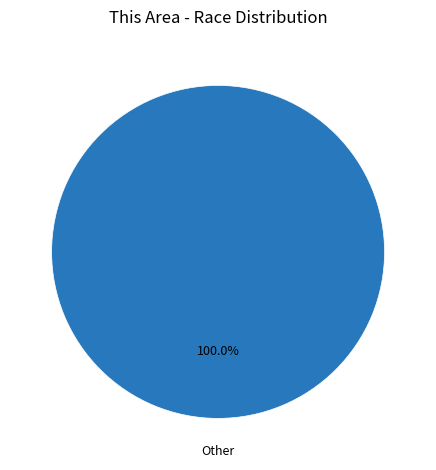

Is there a majority slice in this chart?

Yes